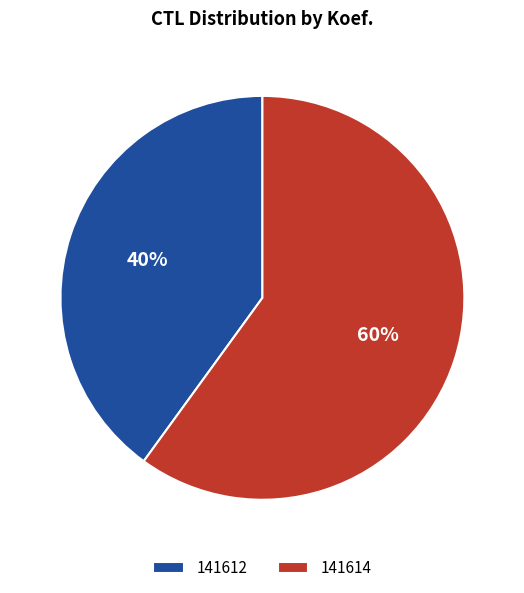

Rank the categories by value from highest to lowest.

141614, 141612